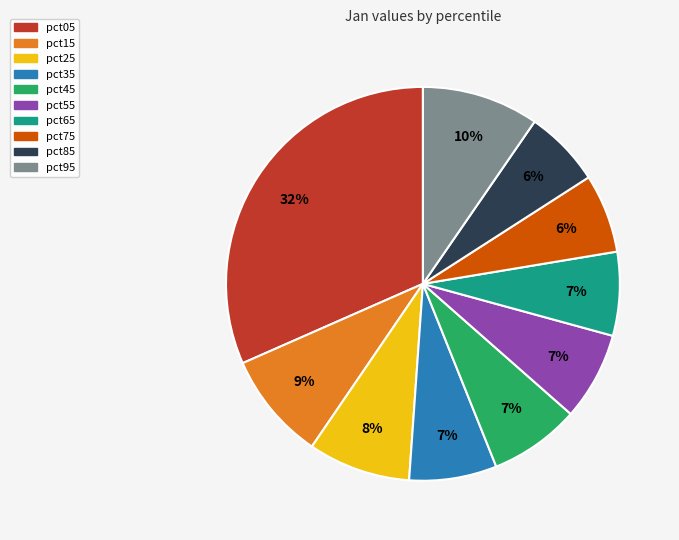

To the nearest percent, what is the combined percentage of pct15 and pct45?

16%